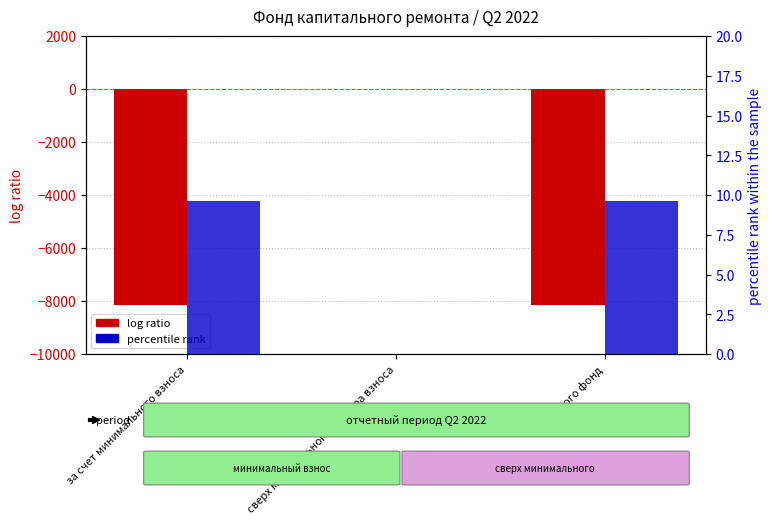

Which series has the largest range (max minus min)?

log ratio